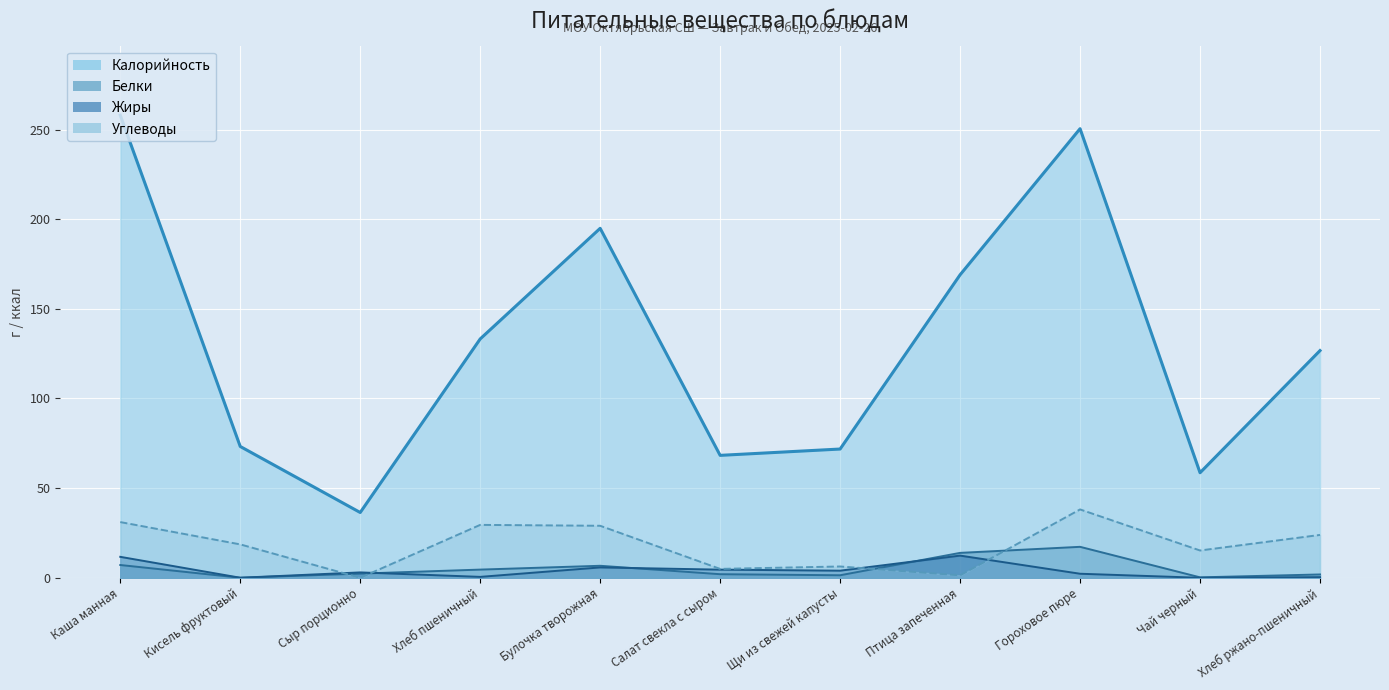

What is the sum of all Углеводы values?

198.0